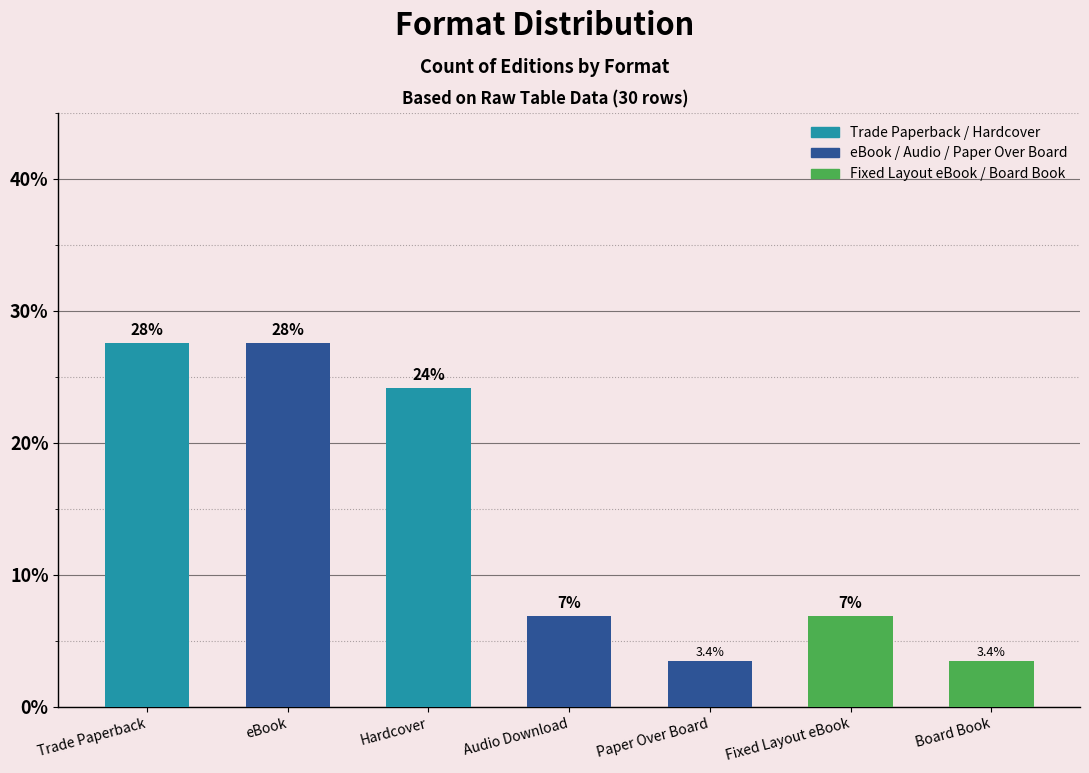

Does the chart contain any negative values?

No